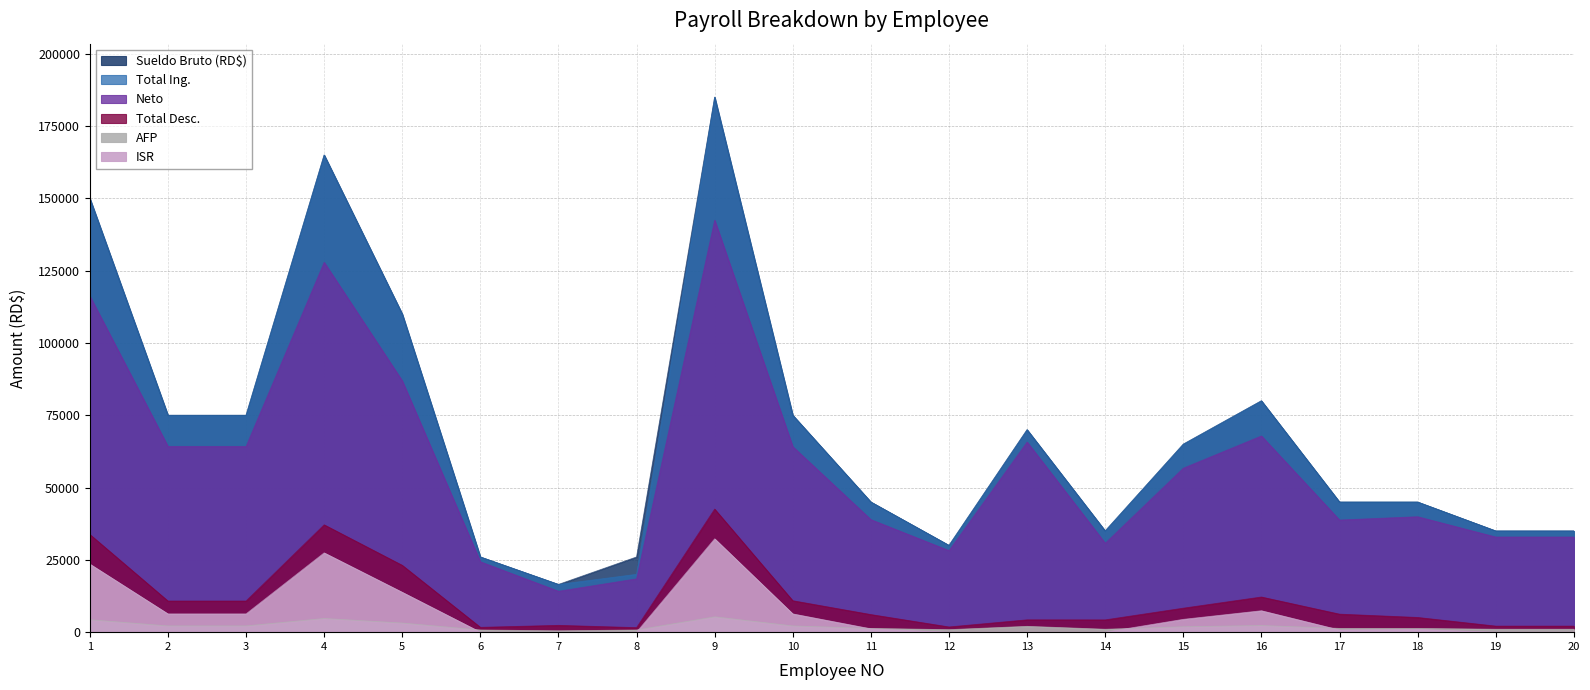

Reading right to left, extract all data points from this chart.

Sueldo Bruto (RD$): 20=35000.0	19=35000.0	18=45000.0	17=45000.0	16=80000.0	15=65000.0	14=35000.0	13=70000.0	12=30000.0	11=45000.0	10=75000.0	9=185000.0	8=26000.0	7=16500.0	6=26000.0	5=110000.0	4=165000.0	3=75000.0	2=75000.0	1=150000.0
Total Ing.: 20=35000.0	19=35000.0	18=45000.0	17=45000.0	16=80000.0	15=65000.0	14=35000.0	13=70000.0	12=30000.0	11=45000.0	10=75000.0	9=185000.0	8=20000.0	7=16500.0	6=26000.0	5=110000.0	4=165000.0	3=75000.0	2=75000.0	1=150000.0
Neto: 20=32906.5	19=32906.5	18=39919.6	17=38772.0	16=67846.1	15=56705.9	14=30756.5	13=65738.0	12=28202.0	11=38917.2	10=64133.1	9=142452.2	8=18438.4	7=14149.7	6=24338.4	5=86891.2	4=127882.2	3=64233.1	2=64233.1	1=116230.8
Total Desc.: 20=2093.5	19=2093.5	18=5080.4	17=6228.0	16=12153.9	15=8294.1	14=4243.5	13=4262.0	12=1798.0	11=6082.8	10=10866.9	9=42547.8	8=1561.6	7=2350.3	6=1661.6	5=23108.8	4=37117.8	3=10766.9	2=10766.9	1=33769.2
AFP: 20=1004.5	19=1004.5	18=1291.5	17=1291.5	16=2296.0	15=1865.5	14=1004.5	13=2009.0	12=861.0	11=1291.5	10=2152.5	9=5309.5	8=746.2	7=473.6	6=746.2	5=3157.0	4=4735.5	3=2152.5	2=2152.5	1=4305.0
ISR: 20=0.0	19=0.0	18=945.8	17=743.3	16=7400.9	15=4427.6	14=0.0	13=0.0	12=0.0	11=1148.3	10=6309.4	9=32269.5	8=0.0	7=0.0	6=0.0	5=13782.6	4=27413.5	3=6309.4	2=6309.4	1=23529.1